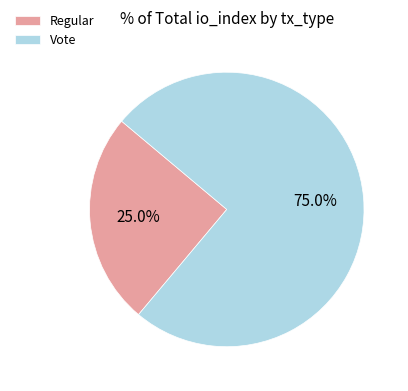

Approximately how many times larger is the value at Regular compared to Vote?

0.3